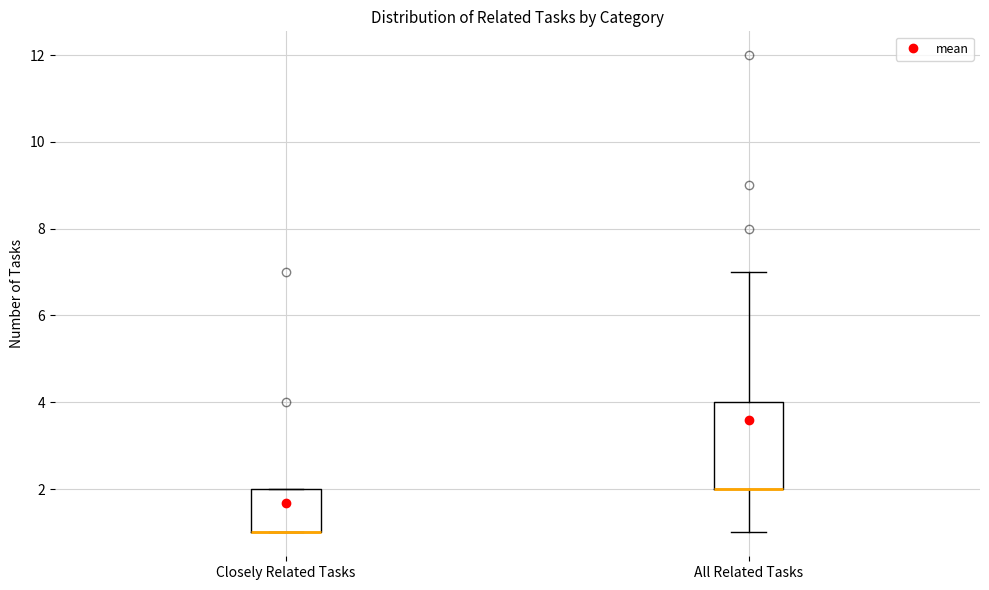

Reading left to right, read every box against the y-axis: the position of its median line, the range the box covers, and the ends of its whiskers. The values are not printed on the chart, so give them approximately, as read against the axis.

Closely Related Tasks: median 1 (drawn on the box's lower edge), box 1 to 2, whiskers 1 to 2
All Related Tasks: median 2 (drawn on the box's lower edge), box 2 to 4, whiskers 1 to 7